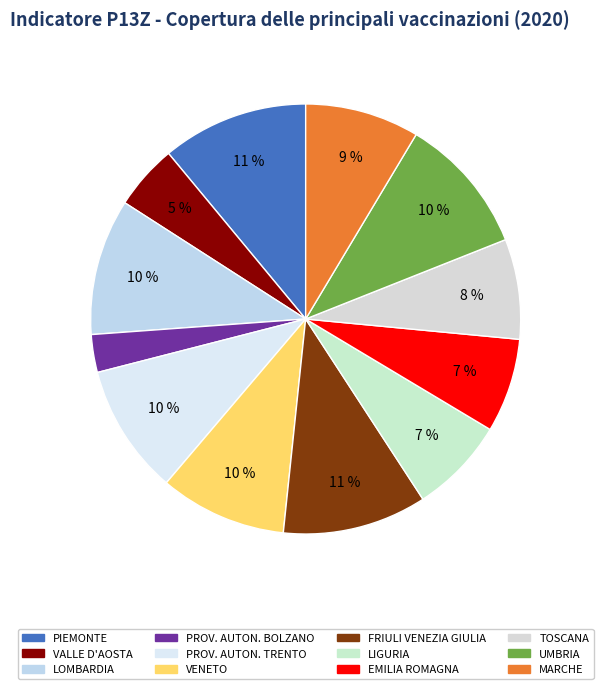

To the nearest percent, what is the combined percentage of PIEMONTE and VENETO?

21%